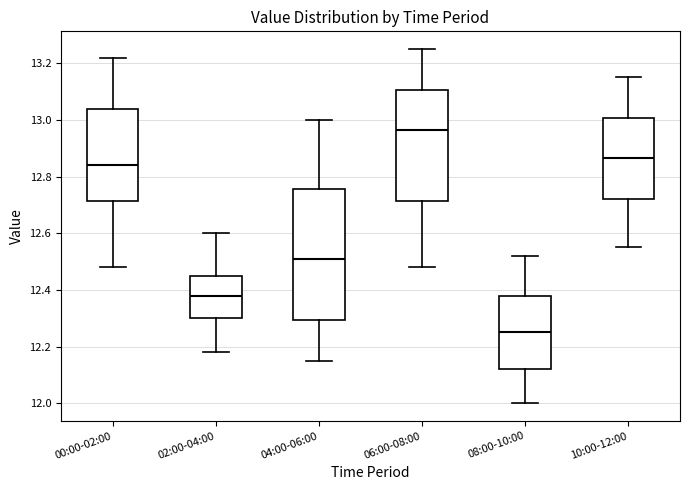

Where does the median line of the box for 04:00-06:00 sit on the y-axis? The values are not printed on the chart, so give them approximately, as read against the axis.

12.52